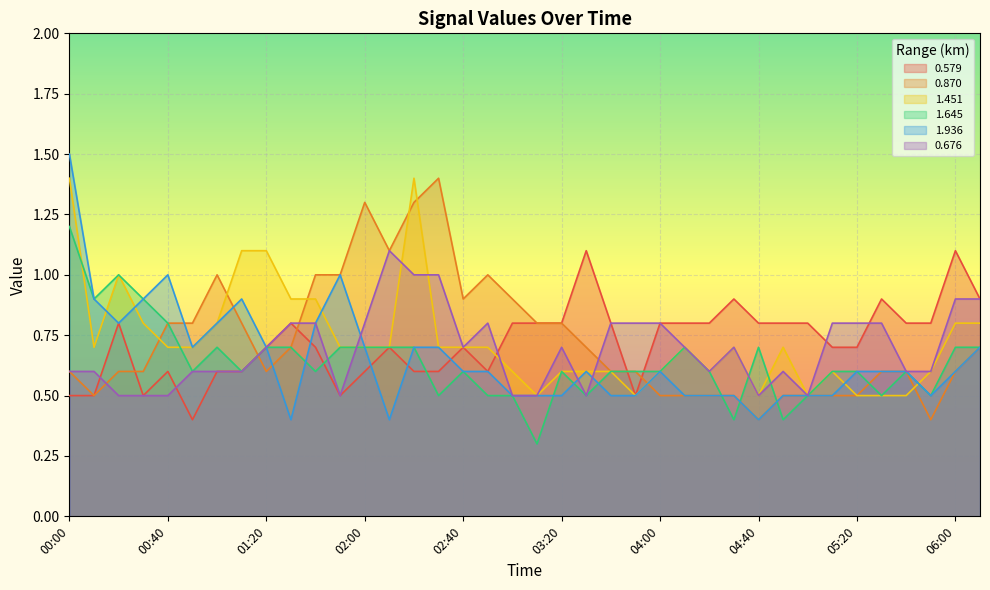

At which category does the chart reach its peak across all series?

00:00